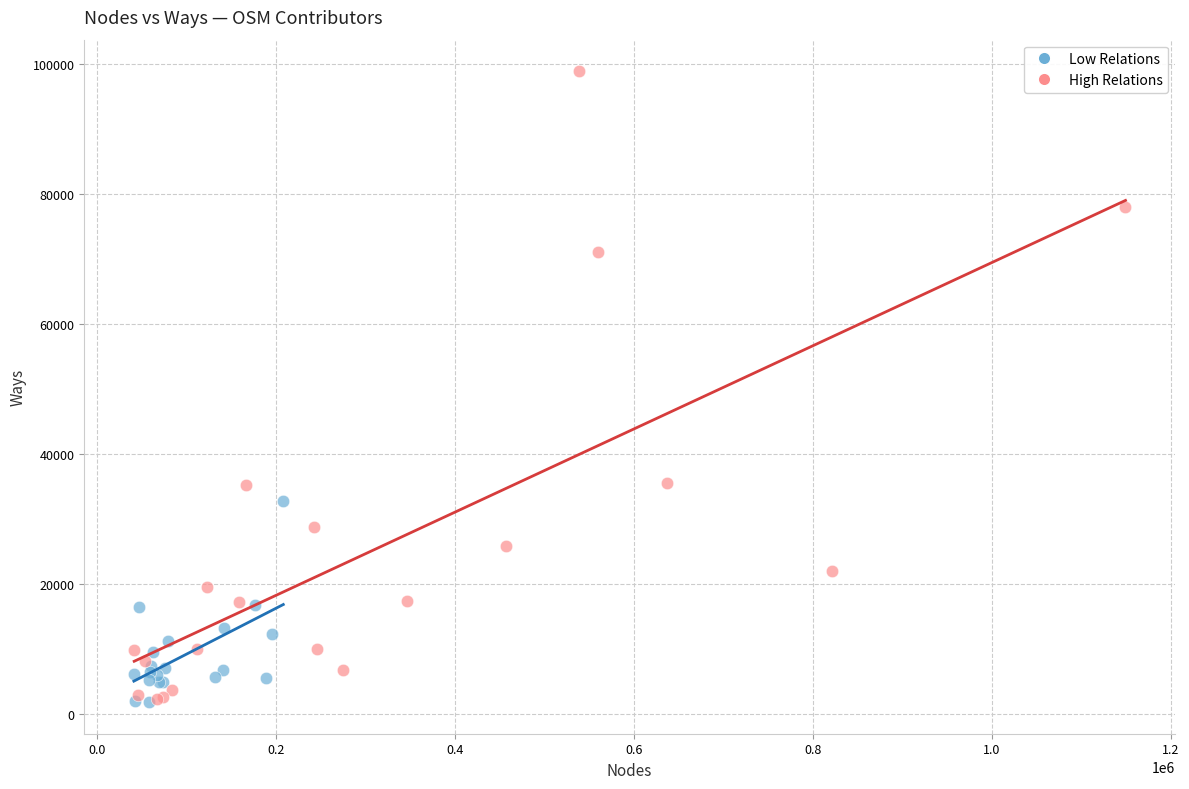

Which series has the largest Y range (max minus min)?

High Relations